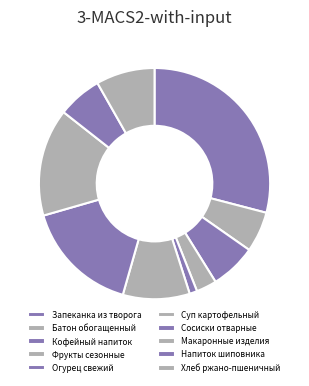

What is the change in value from Запеканка из творога to Суп картофельный?

-328.6